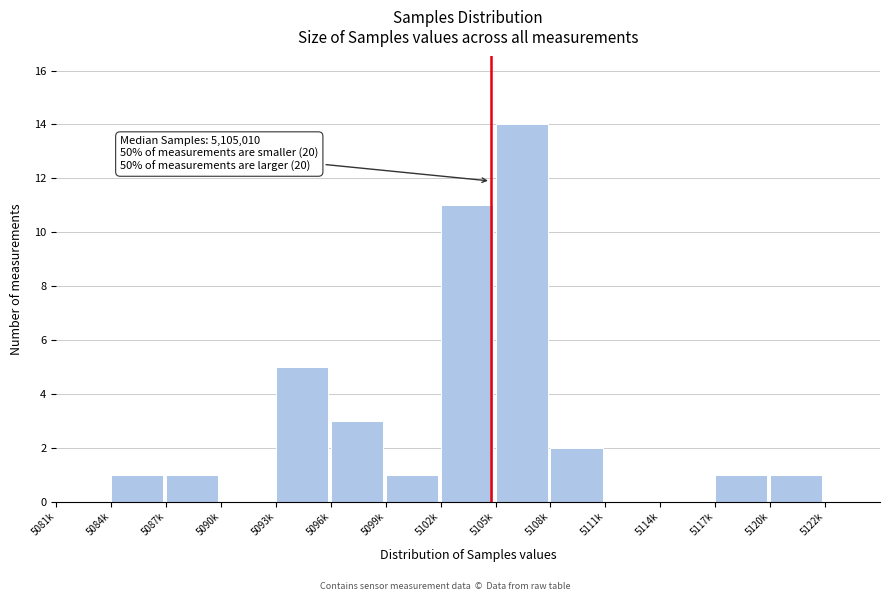

Reading right to left, extract all data points from this chart.

5122k=0	5120k=1	5117k=1	5114k=0	5111k=0	5108k=2	5105k=14	5102k=11	5099k=1	5096k=3	5093k=5	5090k=0	5087k=1	5084k=1	5081k=0